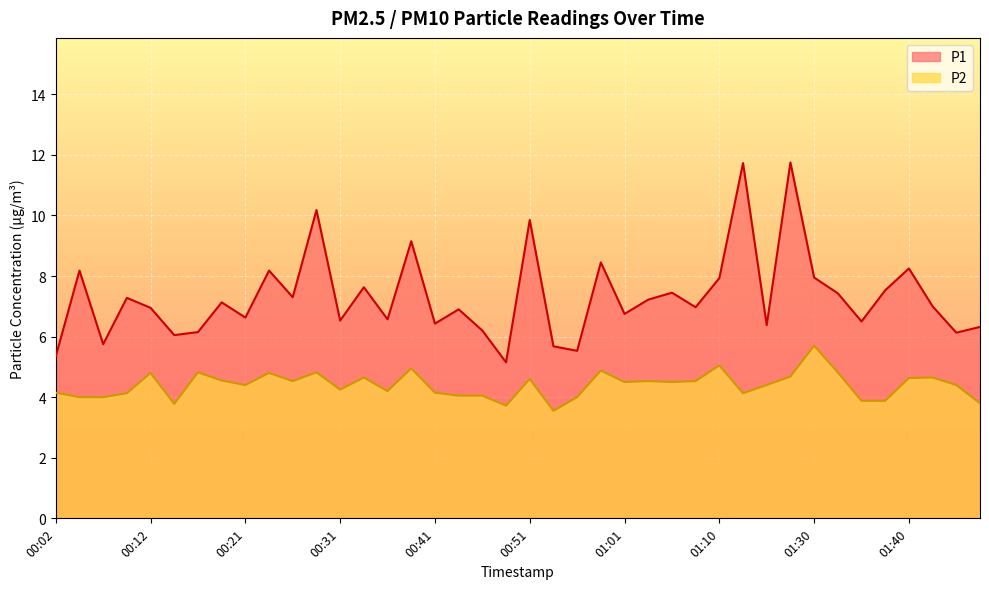

Rank the series at 00:29 from lowest to highest value.

P2, P1